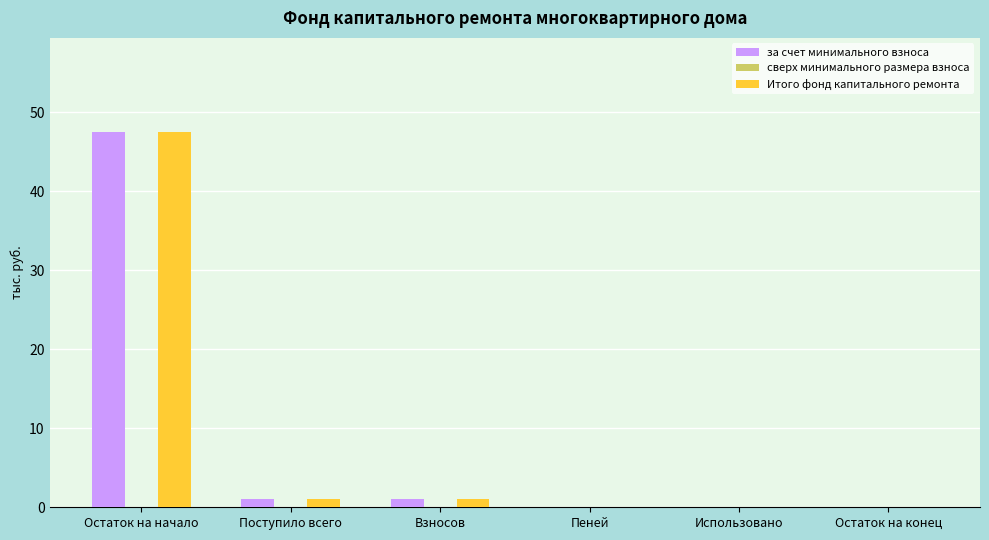

The за счет минимального взноса series shows 11.7 at Остаток на начало. True or false?

False